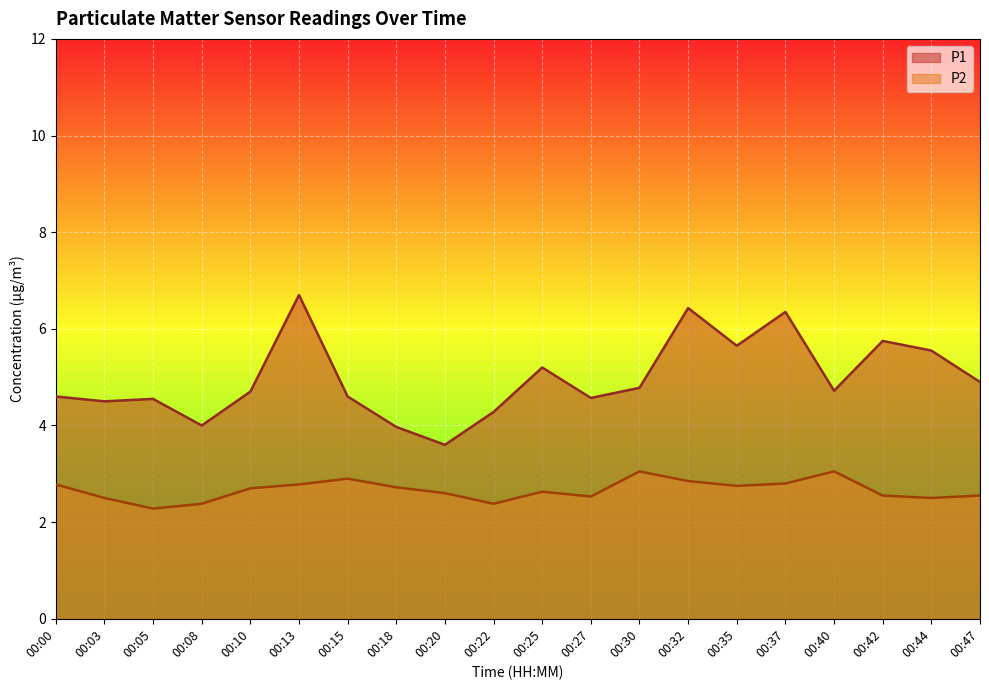

What is the difference between the highest and lowest values at 00:44?

3.0